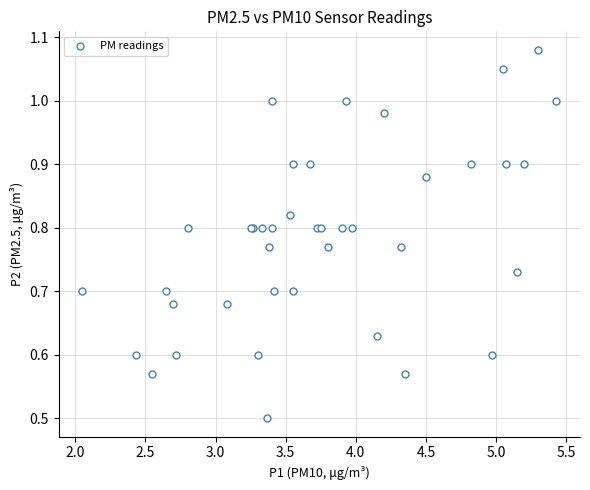

What Y value in the scatter plot is closest to 0?

0.5